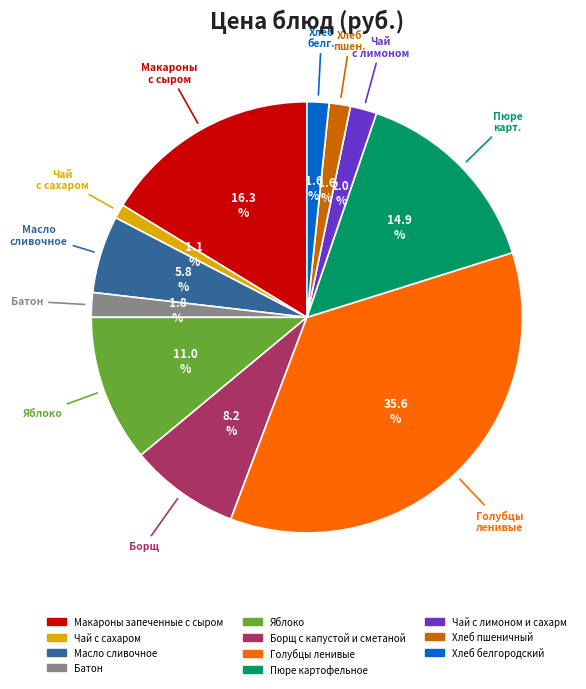

Approximately how many times larger is the value at Хлеб белгородский compared to Макароны запеченные с сыром?

0.1